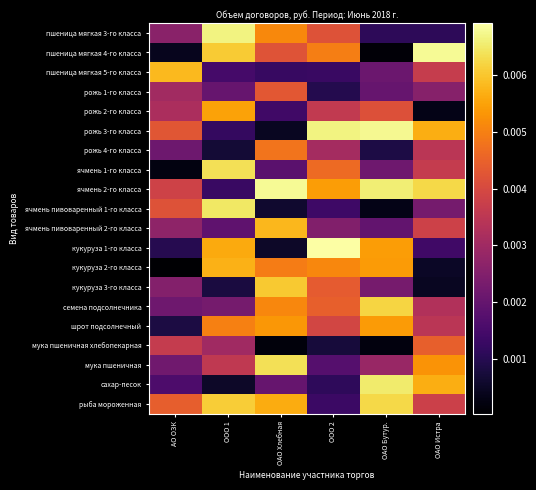

At which category is the sum across all series the highest?

ОАО Хлебная